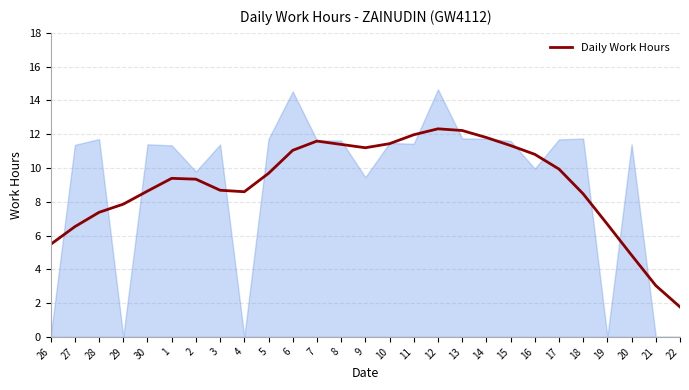

Reading right to left, list all the values displayed in this chart.

1.8	3.0	4.8	6.7	8.5	9.9	10.8	11.3	11.8	12.2	12.3	12.0	11.4	11.2	11.4	11.6	11.0	9.7	8.6	8.7	9.3	9.4	8.6	7.9	7.4	6.5	5.5